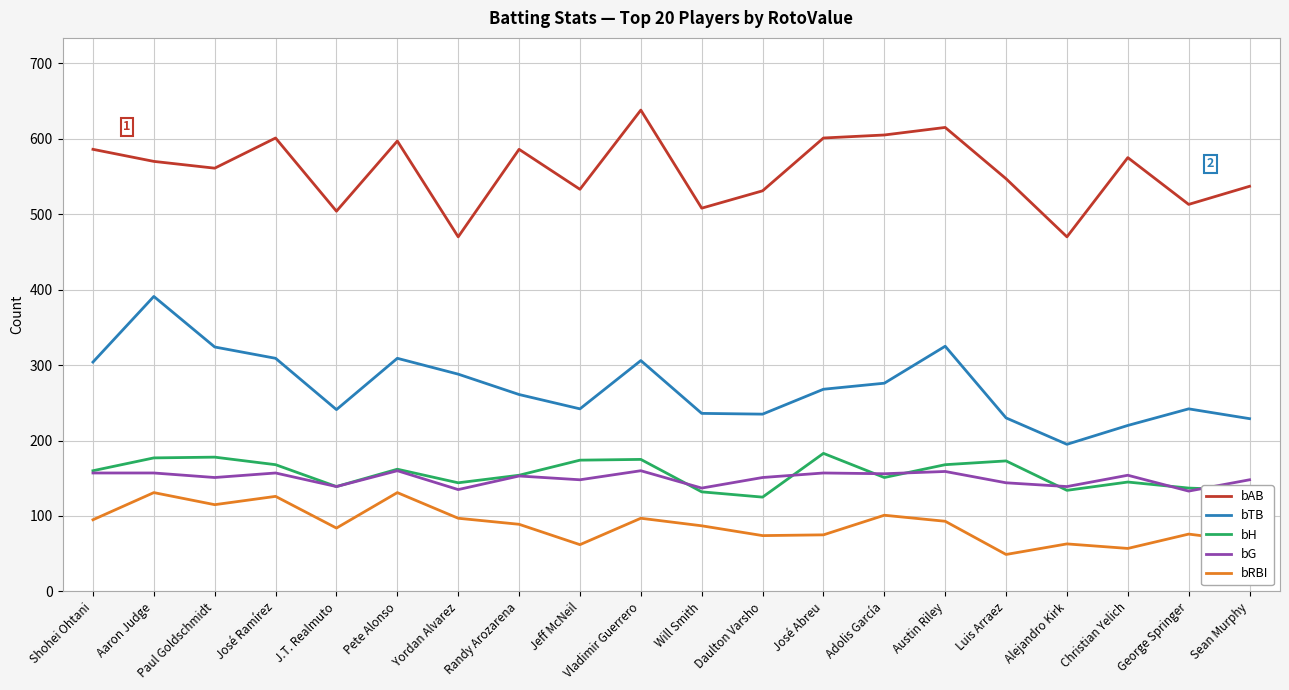

Which label corresponds to the largest value in the chart?

Vladimir Guerrero